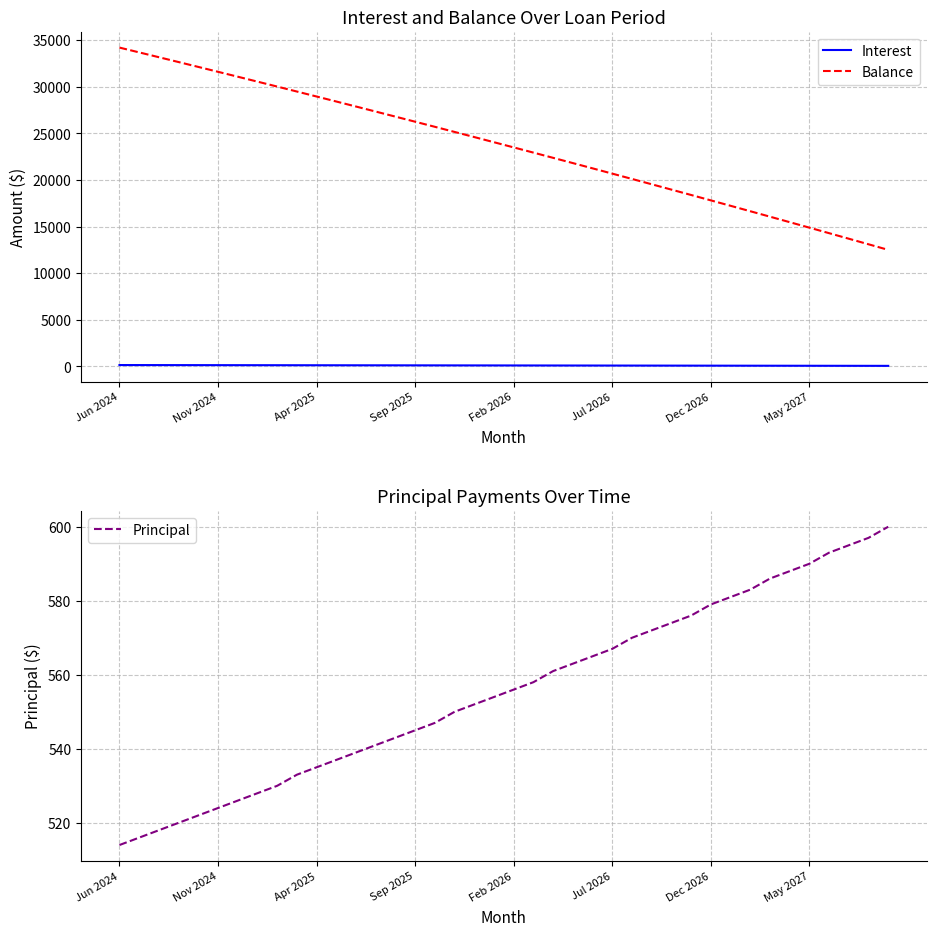

How many data points in Balance are less than 24056?

20